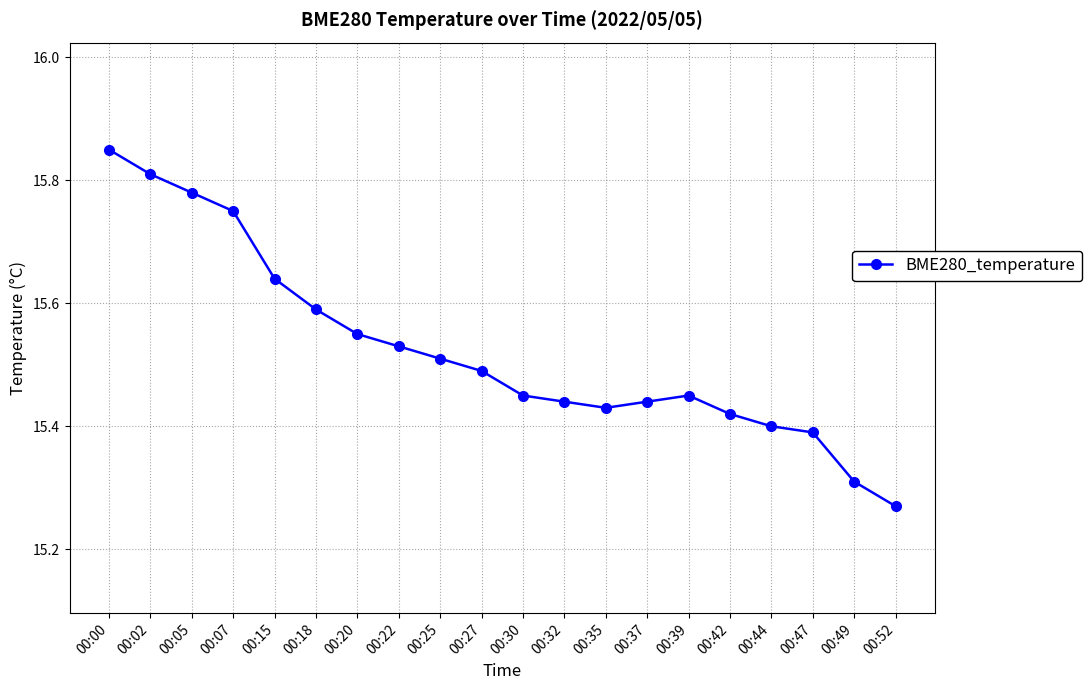

How many interior local valleys (lower than both neighbors) does the data have?

1